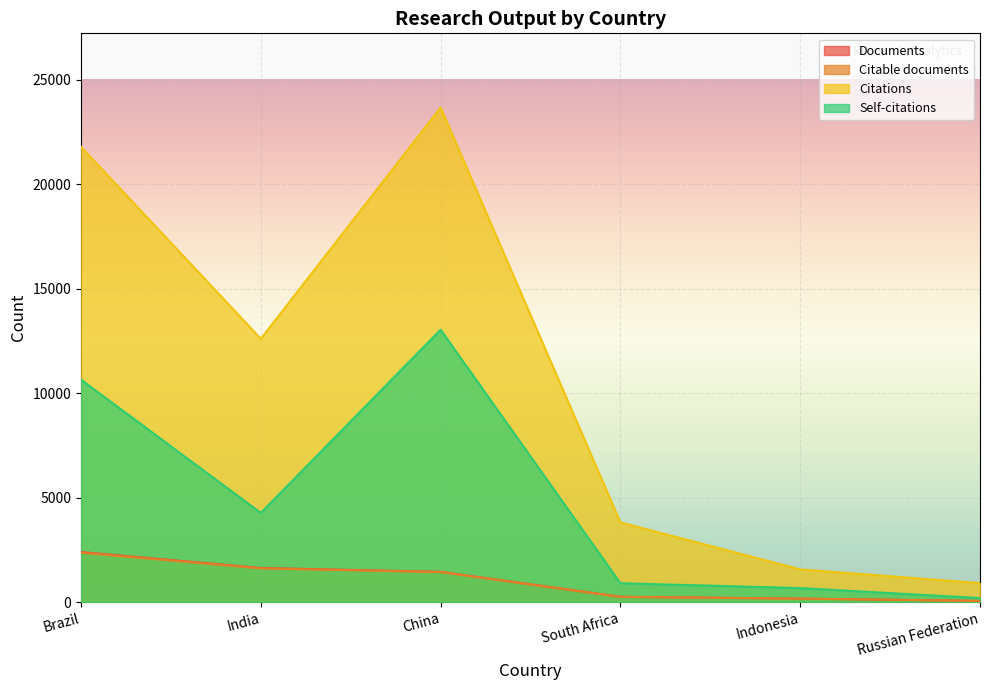

What is the label of the 5th point from the right?

India